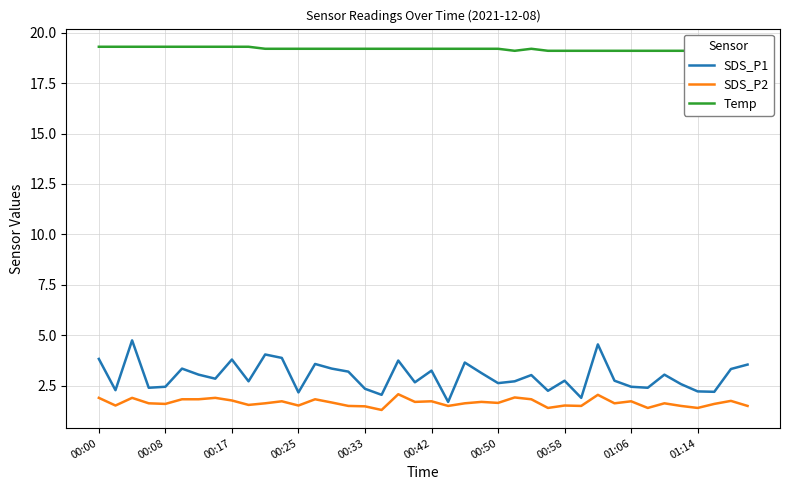

At 10, list the series in order from smallest to largest.

SDS_P2, SDS_P1, Temp